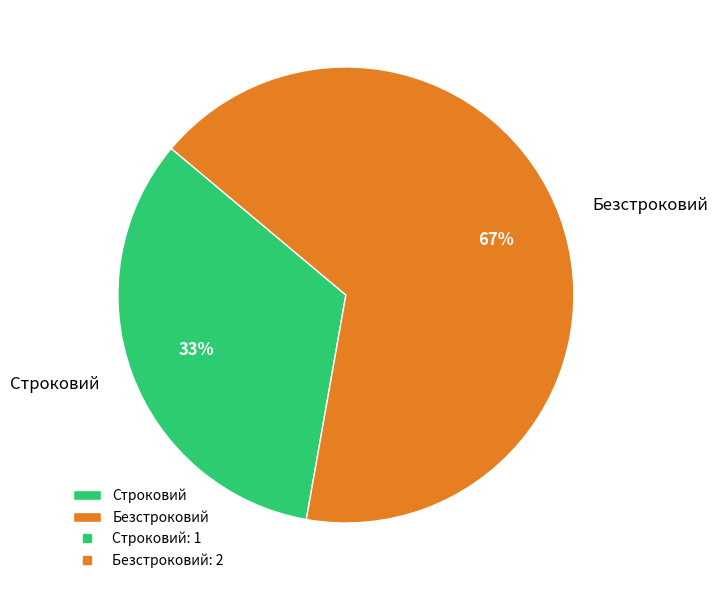

What is the ratio of the value at Безстроковий to the value at Строковий?

2.0